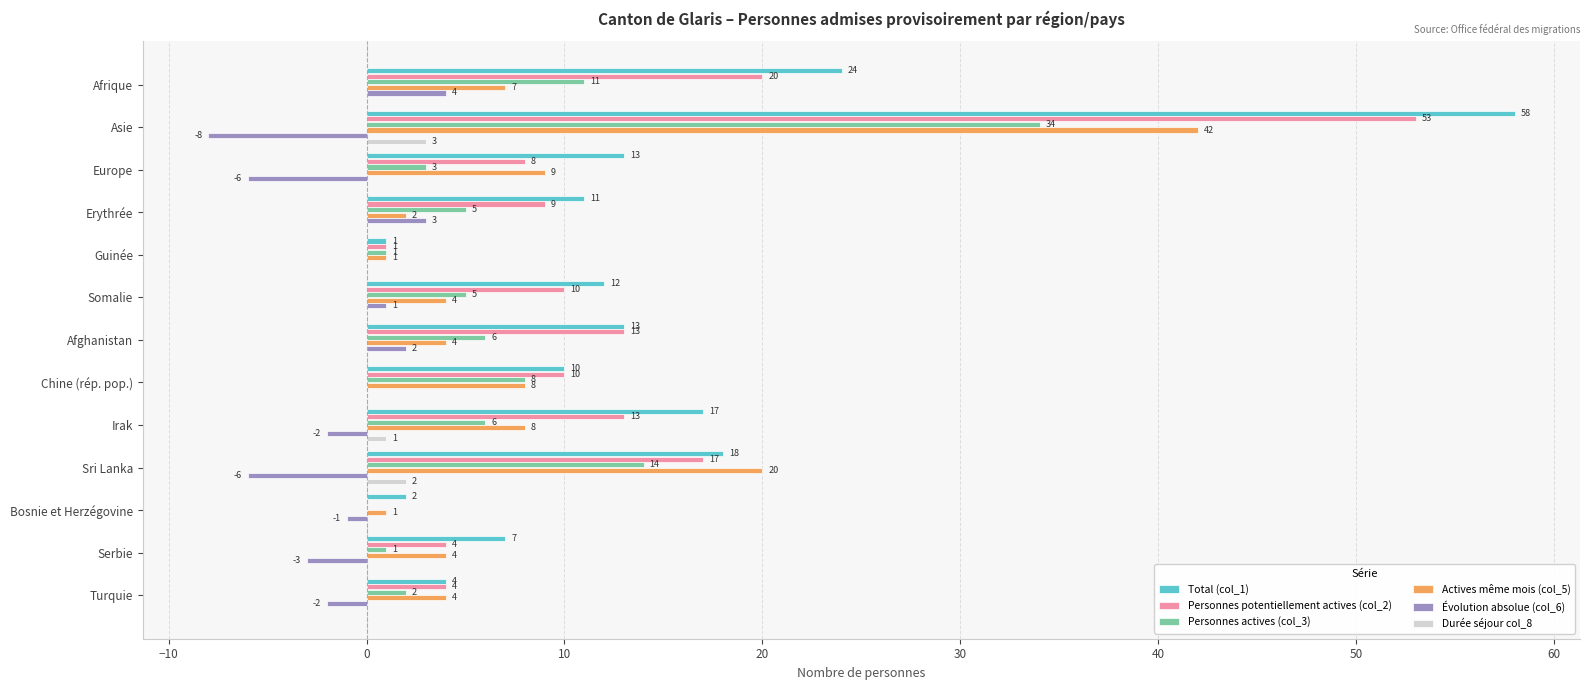

What is the sum of the Personnes potentiellement actives (col_2) values at Asie and Erythrée?

62